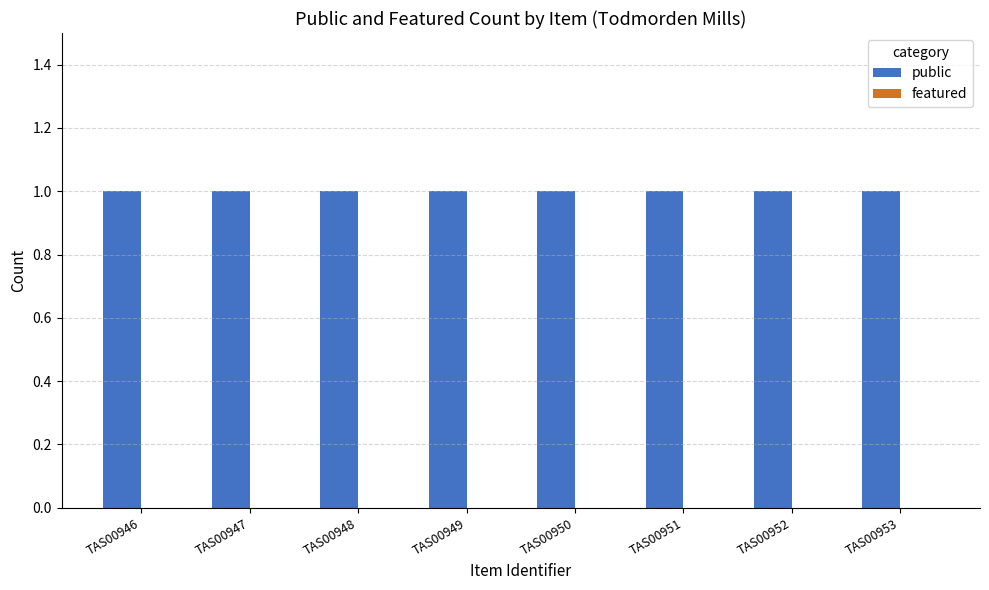

Which series has the widest spread of values?

public